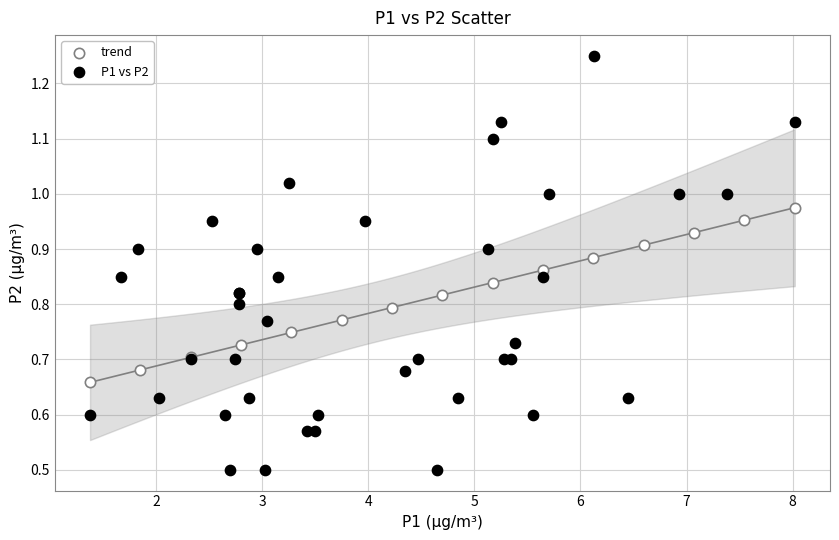

Which series contains the highest Y value?

P1 vs P2